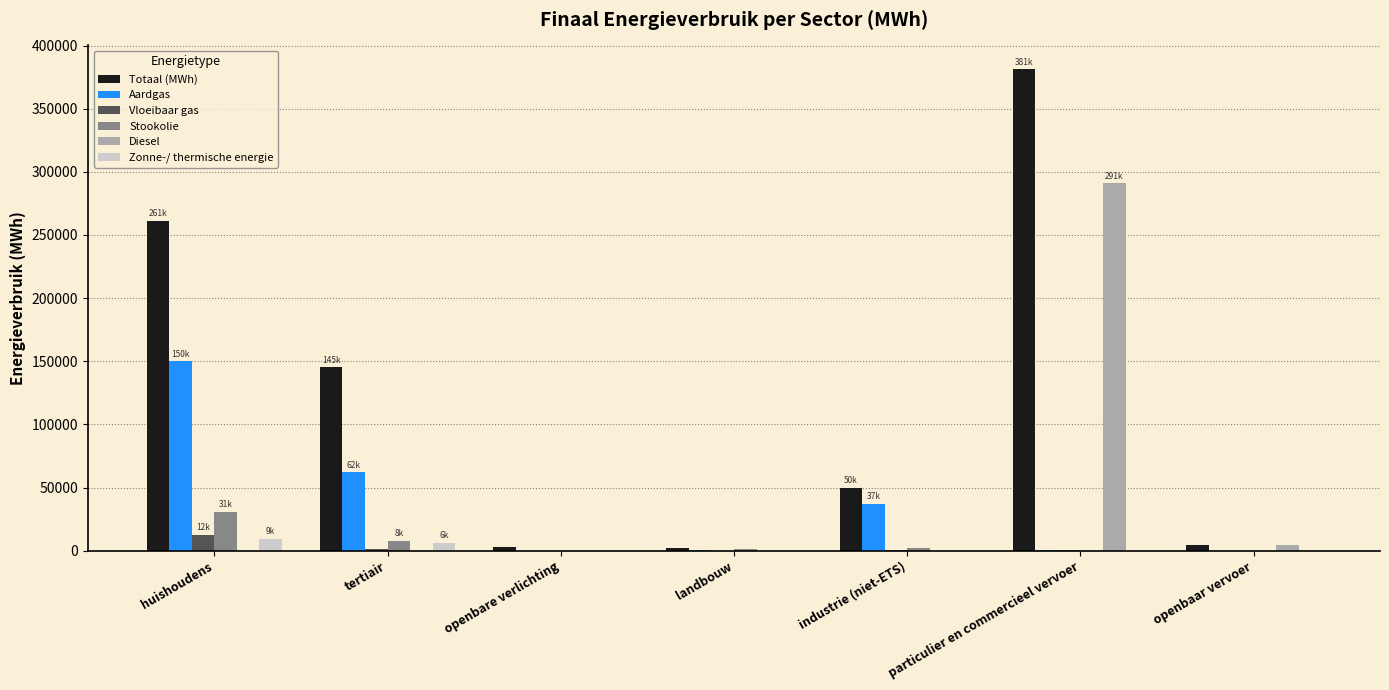

Which series has the largest total across all categories?

Totaal (MWh)